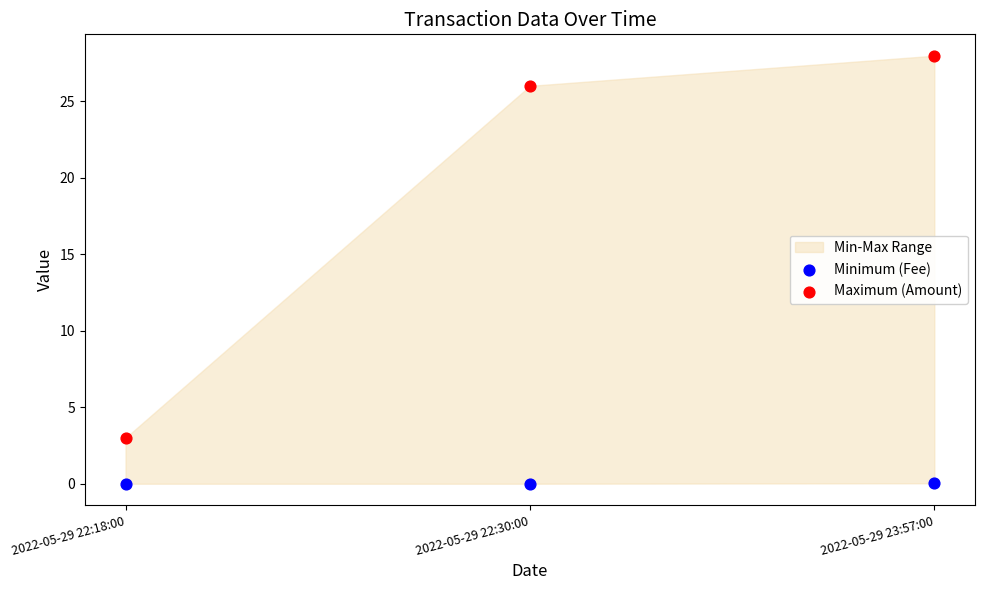

Which series contains the lowest Y value?

Minimum (Fee)